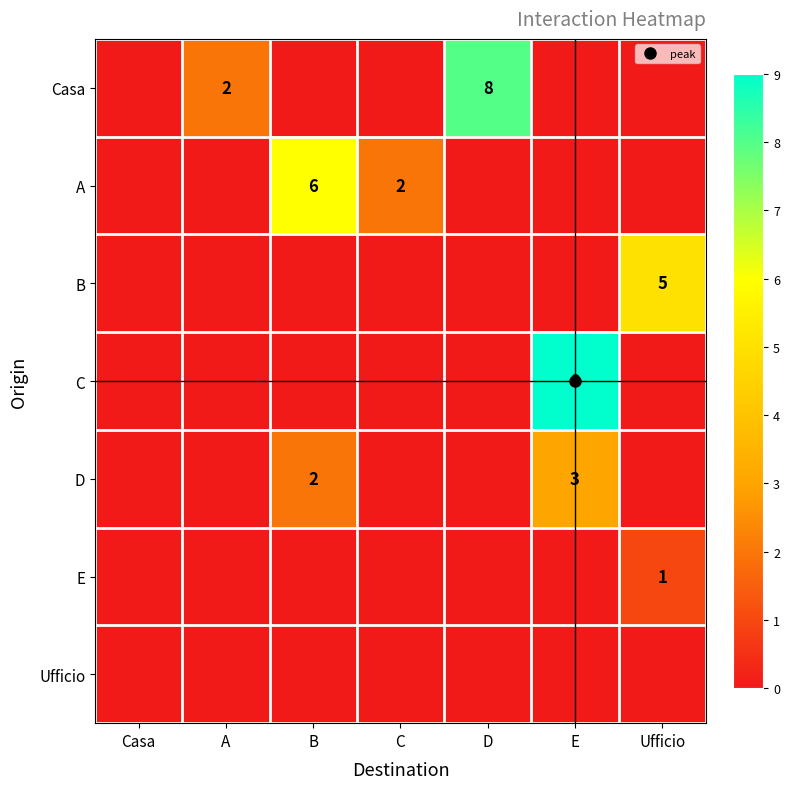

Rank the categories by Casa value from highest to lowest.

D, A, Casa, B, C, E, Ufficio